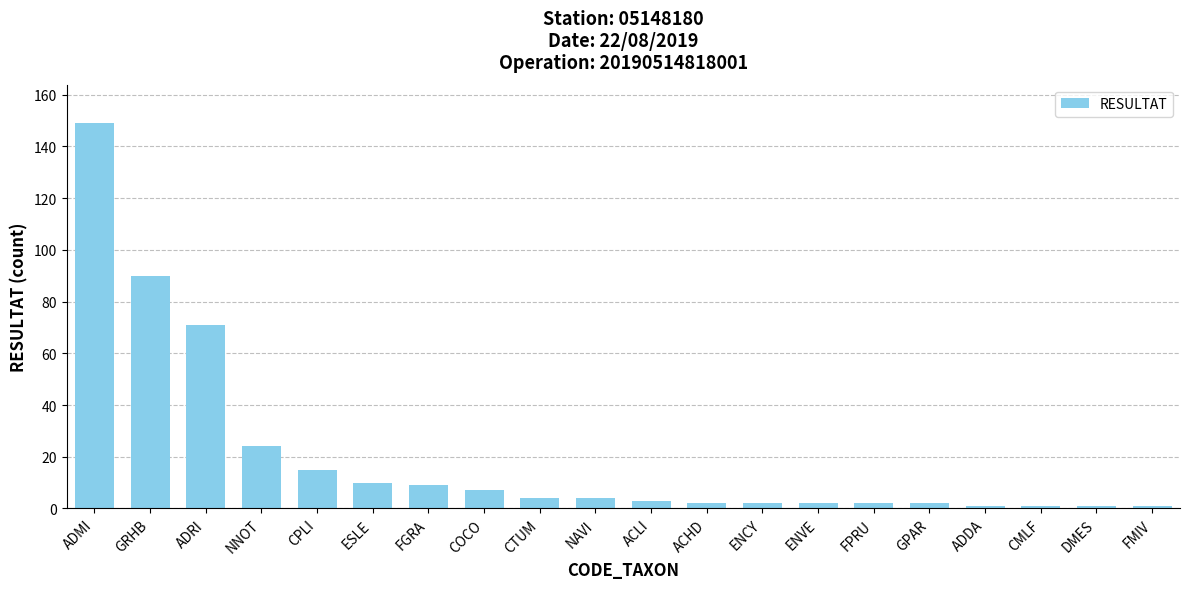

Reading left to right, transcribe all the data shown in this chart.

ADMI=149	GRHB=90	ADRI=71	NNOT=24	CPLI=15	ESLE=10	FGRA=9	COCO=7	CTUM=4	NAVI=4	ACLI=3	ACHD=2	ENCY=2	ENVE=2	FPRU=2	GPAR=2	ADDA=1	CMLF=1	DMES=1	FMIV=1